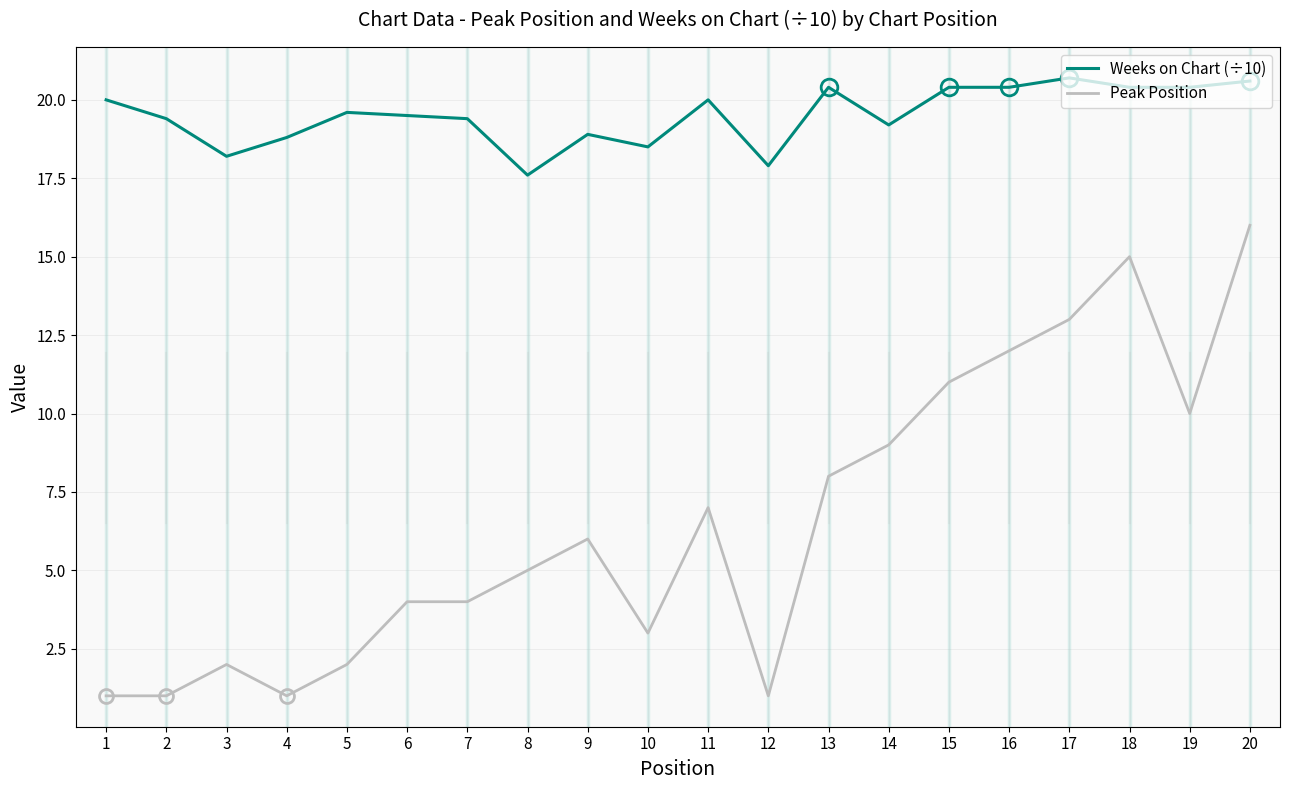

What is the maximum value for Peak Position?

16.0